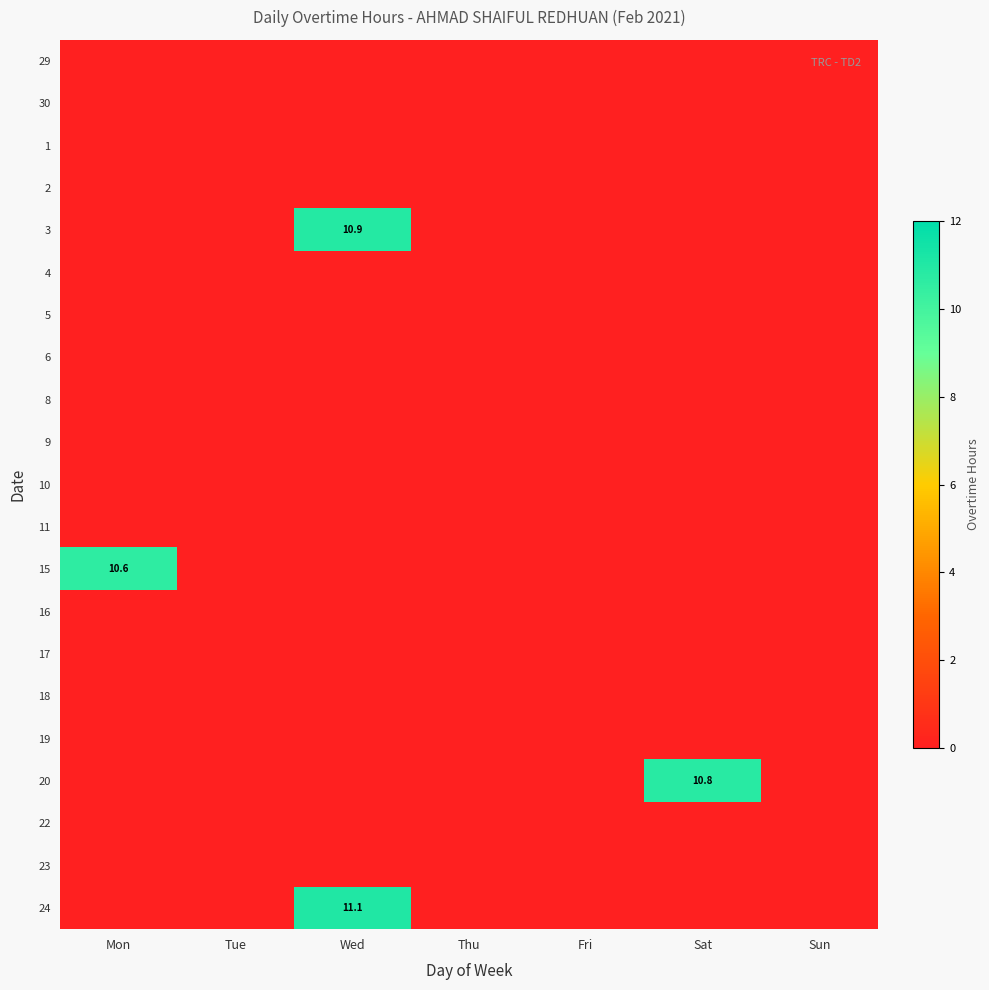

What is the difference between the highest and lowest values at Wed?

11.1